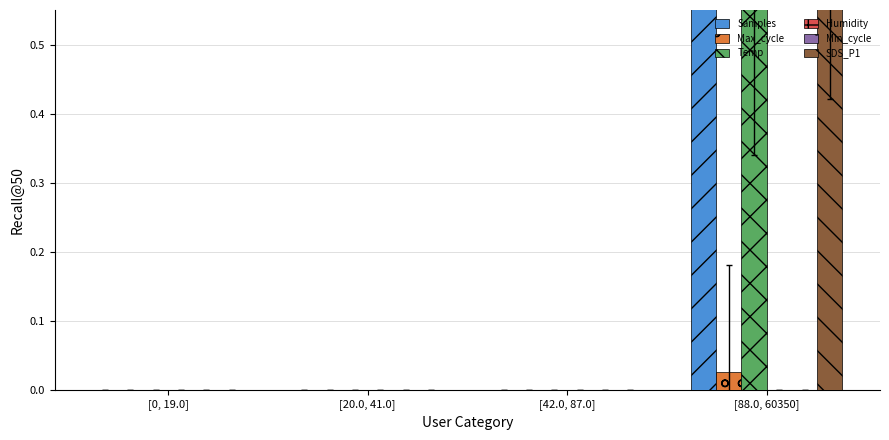

True or false: Samples has a value of -0.4 at [0, 19.0].

False